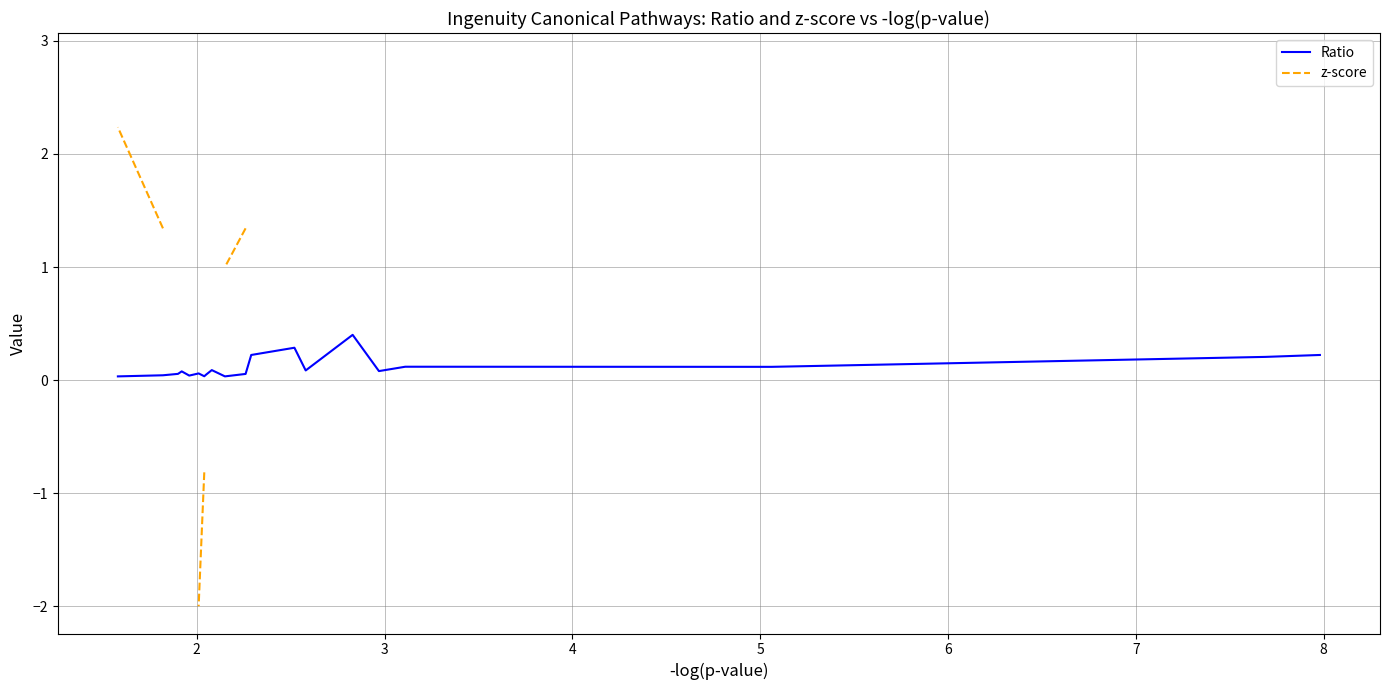

What is the sum of all Ratio values?

2.3